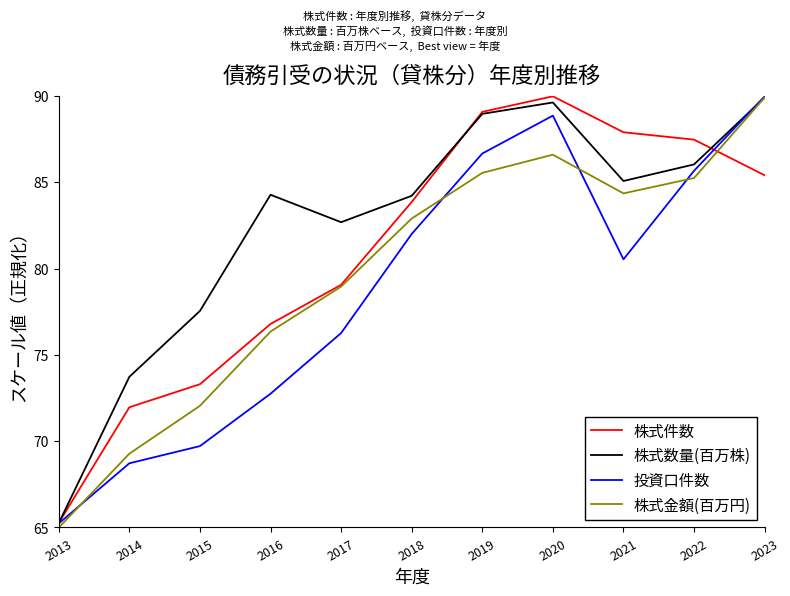

Is this an area chart (filled region under the line)?

No